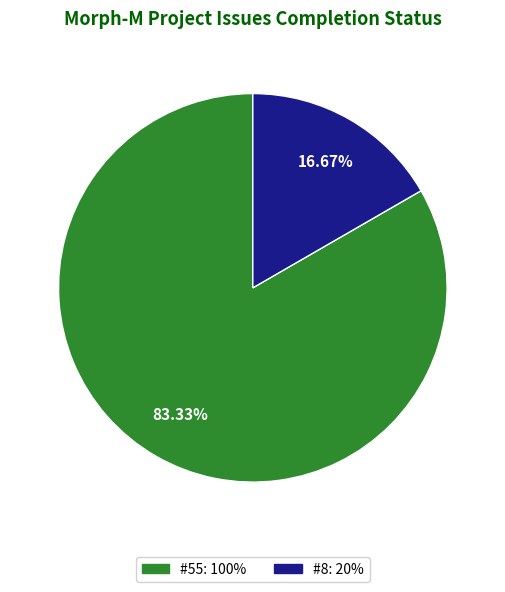

To the nearest percent, what is the difference between the largest and smallest slice percentages?

67%